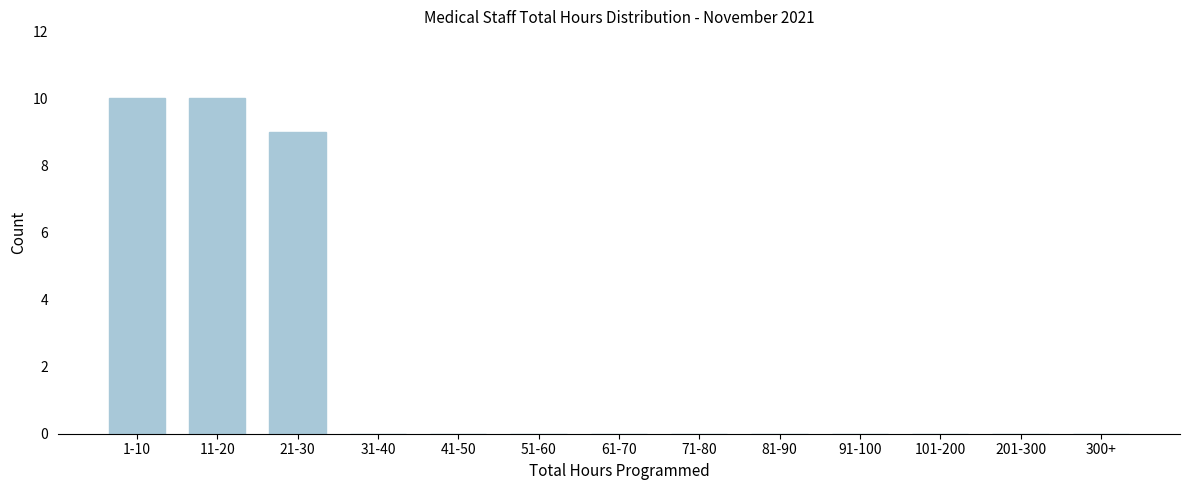

Reading right to left, transcribe all the data shown in this chart.

300+=0	201-300=0	101-200=0	91-100=0	81-90=0	71-80=0	61-70=0	51-60=0	41-50=0	31-40=0	21-30=9	11-20=10	1-10=10